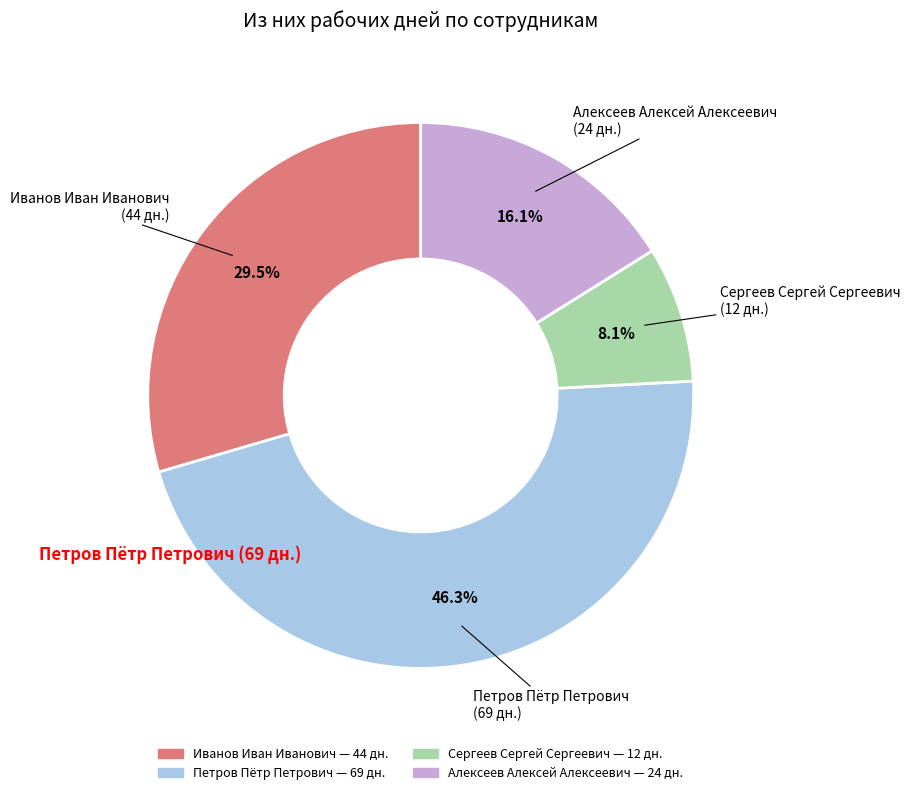

To the nearest percent, what is the average slice percentage?

25%